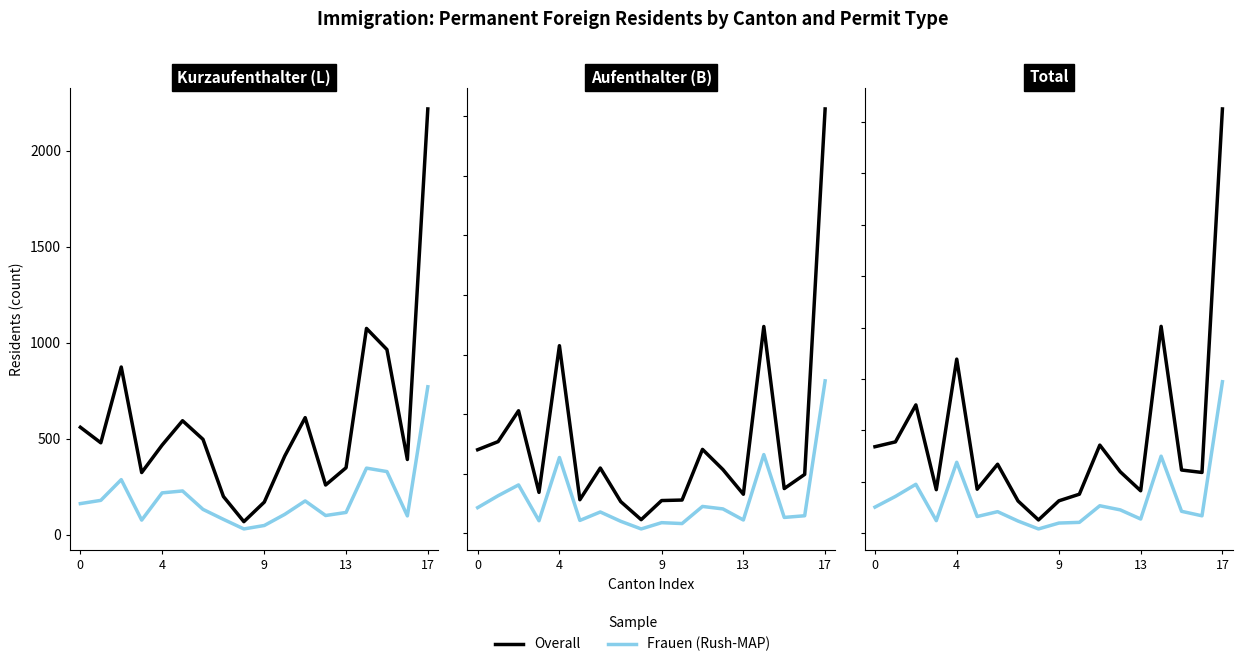

What is the label of the 10th point from the right?

8